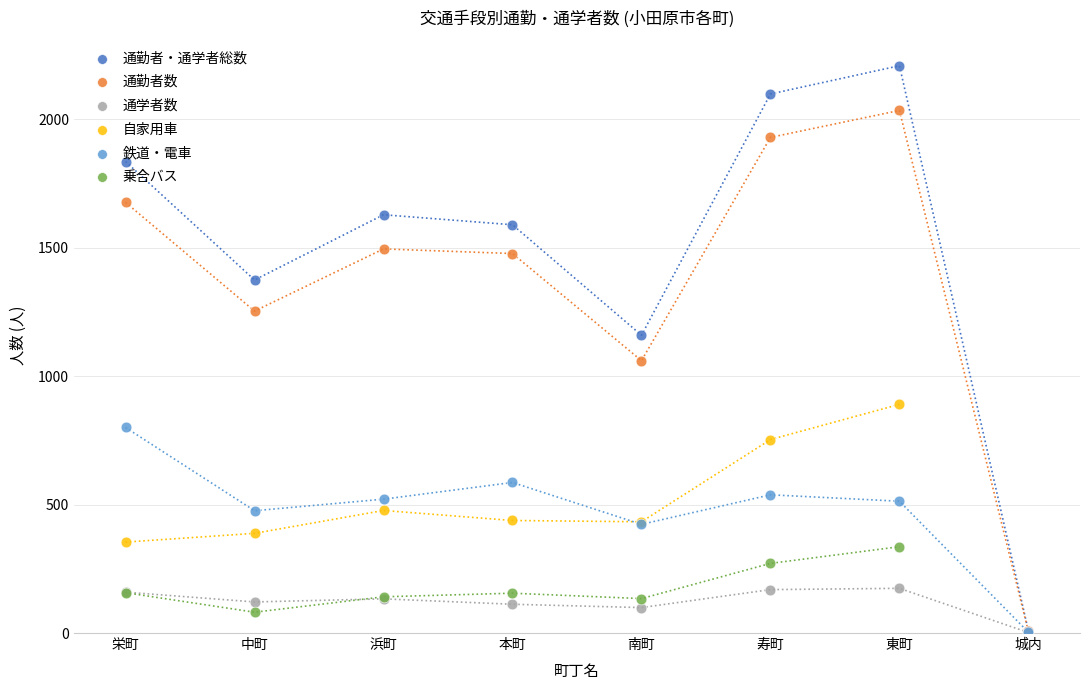

Which series contains the lowest Y value?

通学者数